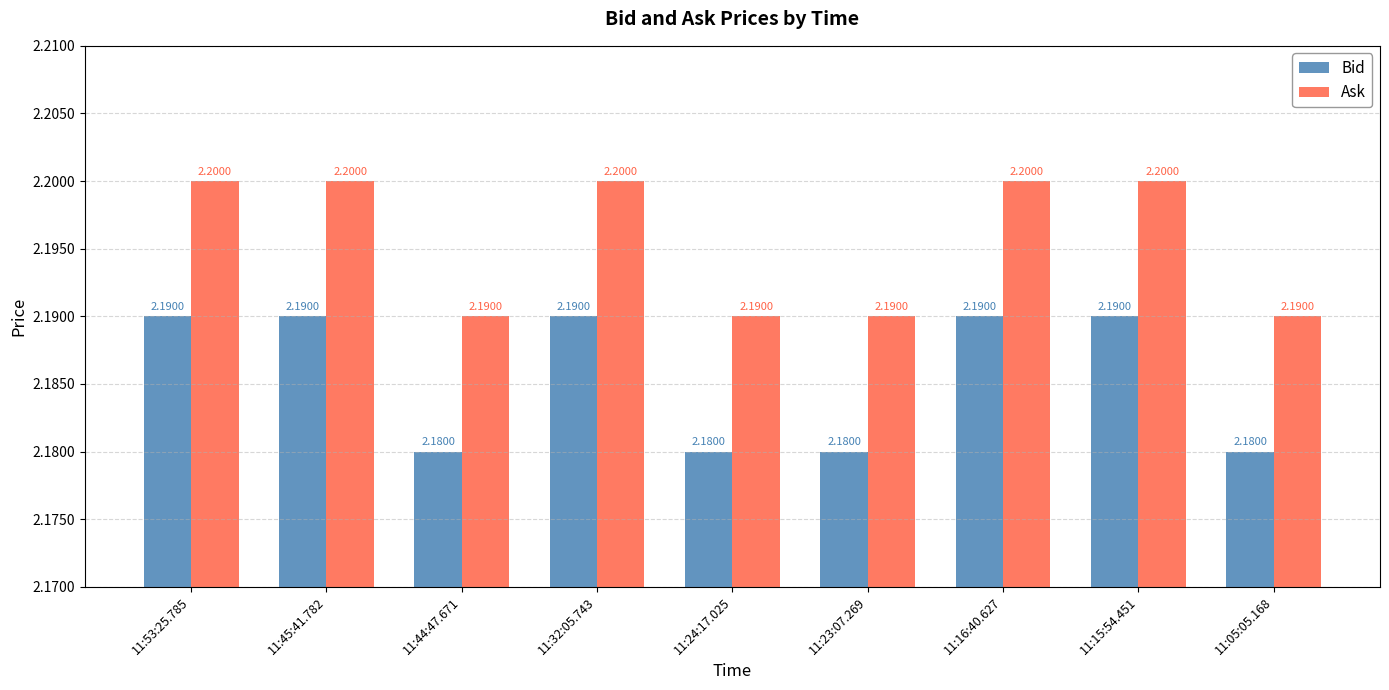

True or false: Ask has a value of 2.2 at 11:44:47.671.

True